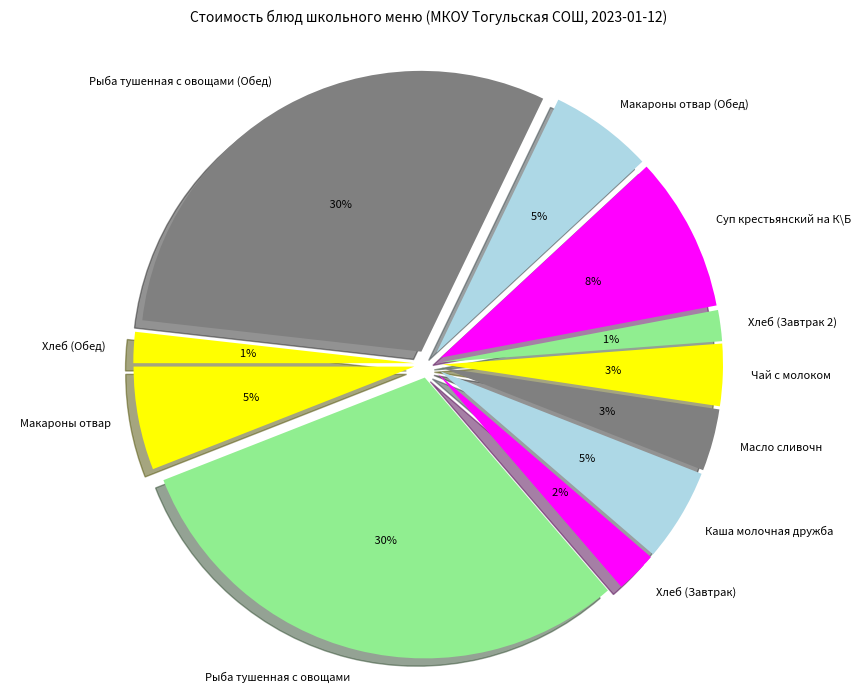

To the nearest percent, what percentage of the pie is Рыба тушенная с овощами (Обед)?

30%